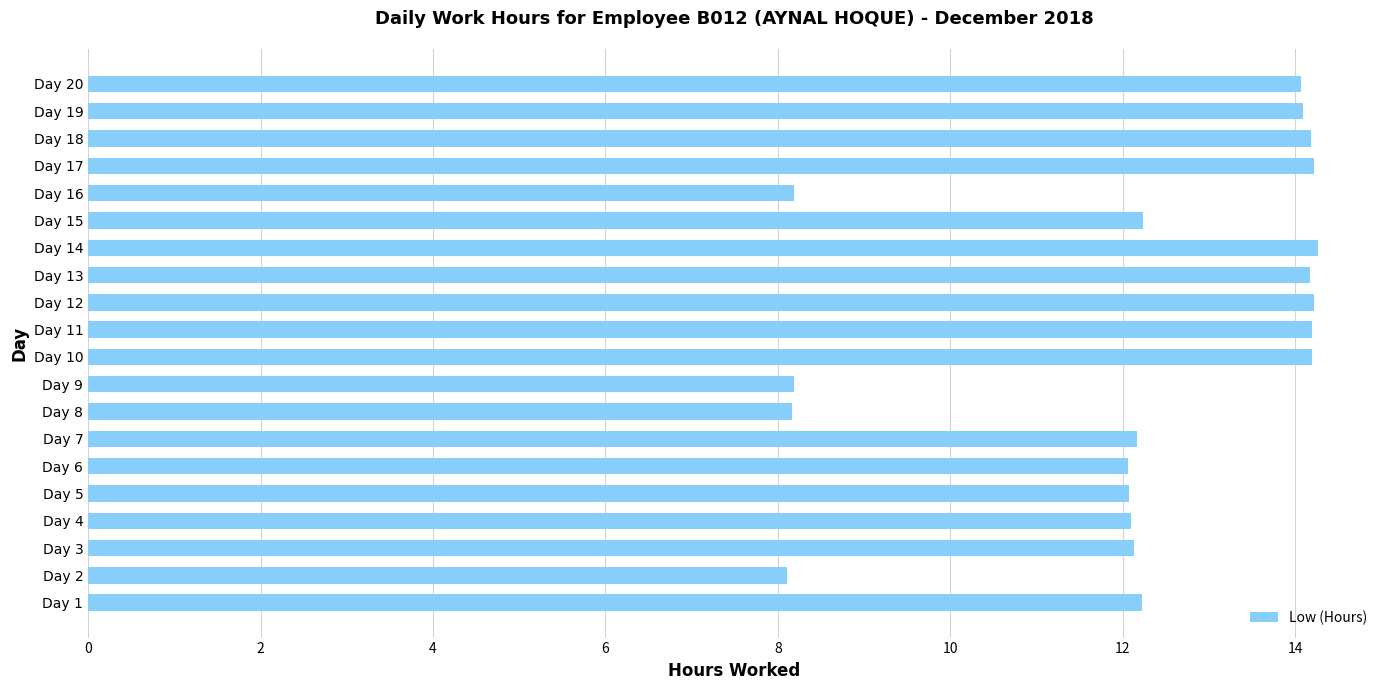

Between Day 17 and Day 1, which is larger?

Day 17